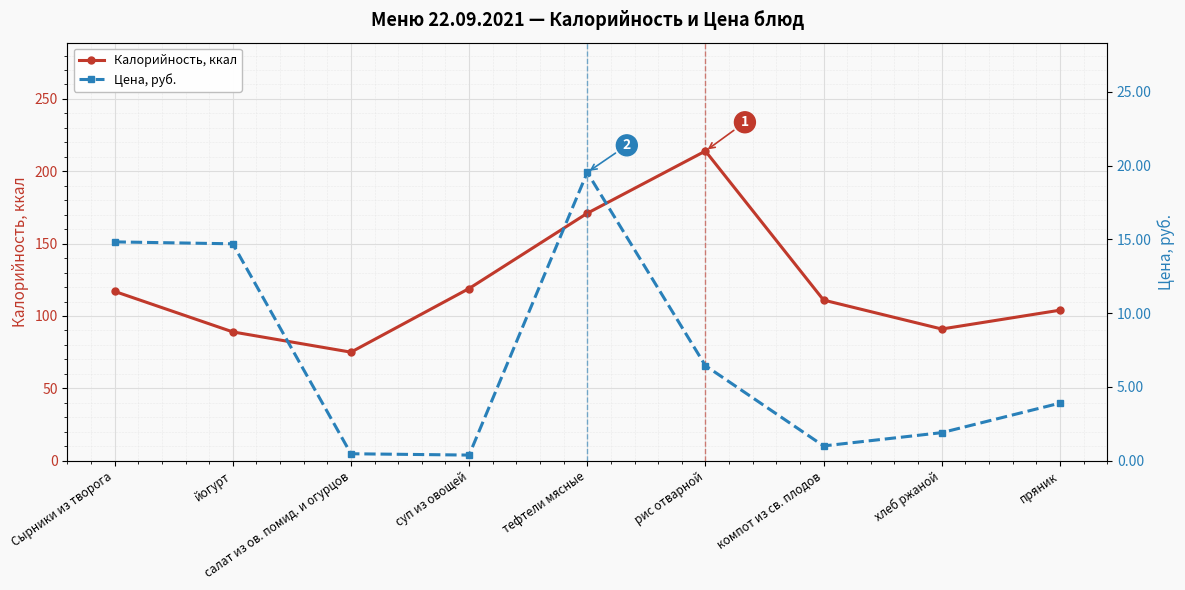

True or false: Цена, руб. and Калорийность, ккал intersect in this chart.

False